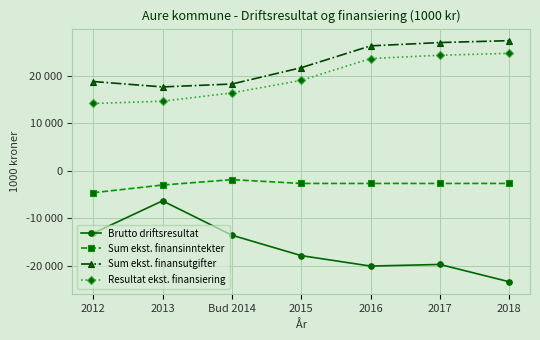

What are all the series names shown in the legend?

Brutto driftsresultat, Sum ekst. finansinntekter, Sum ekst. finansutgifter, Resultat ekst. finansiering